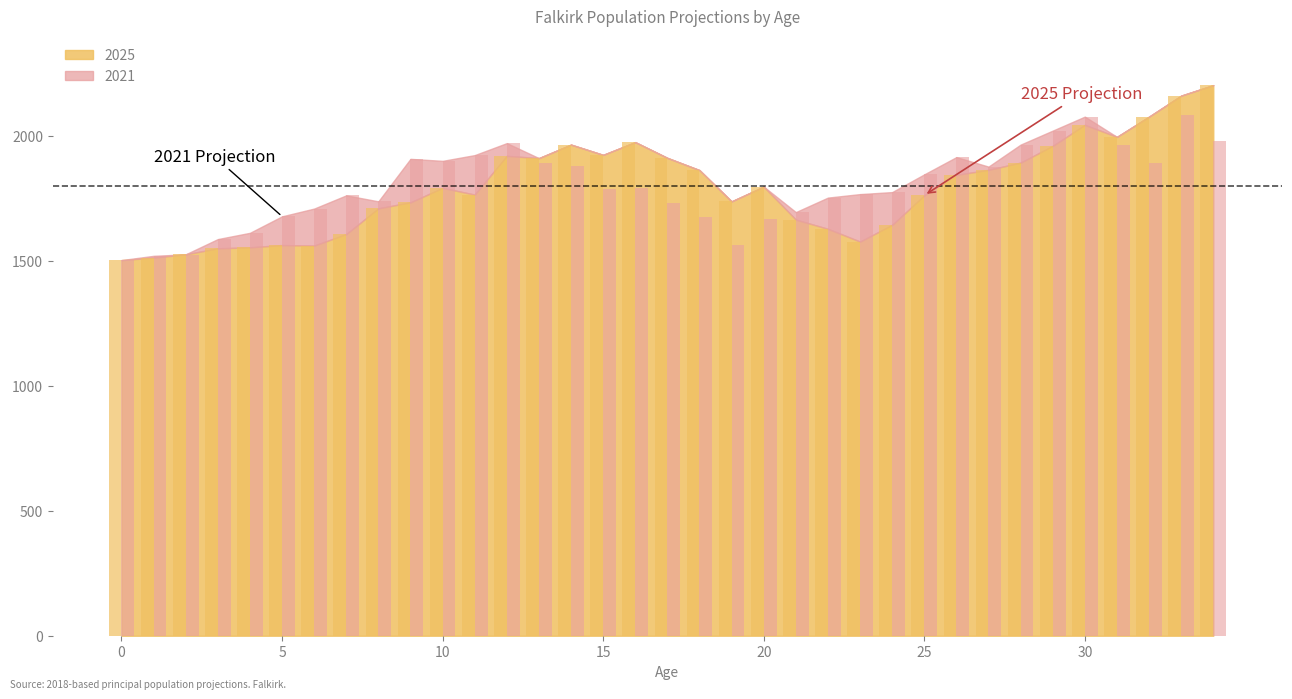

What is the average value of the 2025 series?

1791